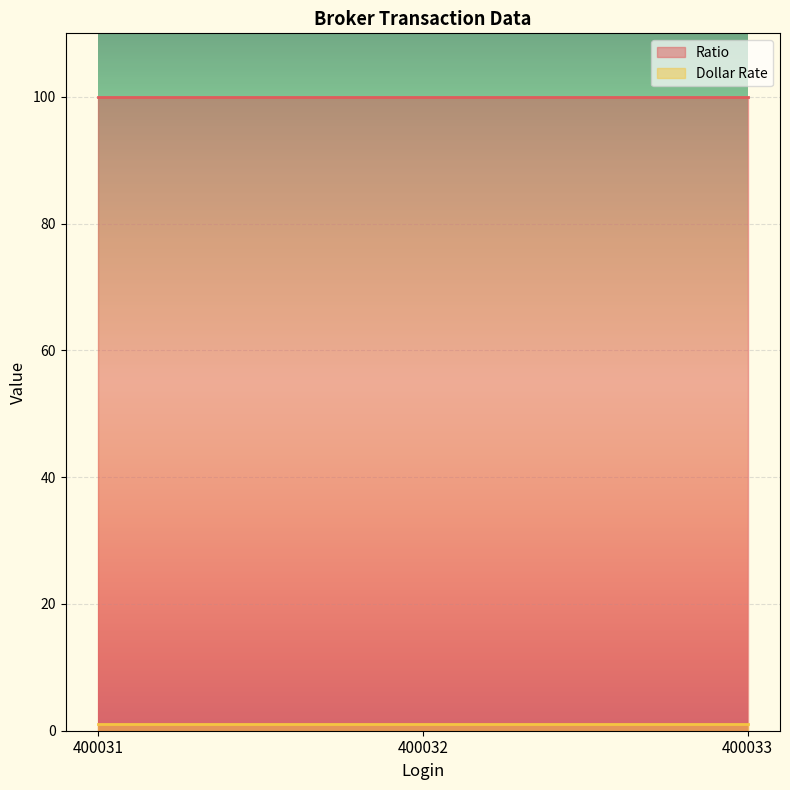

Reading left to right, extract all data points from this chart.

Ratio: 400031=100	400032=100	400033=100
Dollar Rate: 400031=1	400032=1	400033=1